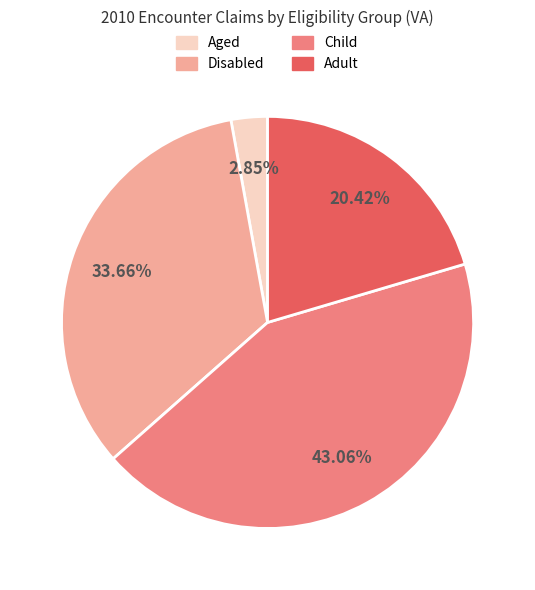

To the nearest percent, what portion does Aged represent?

3%